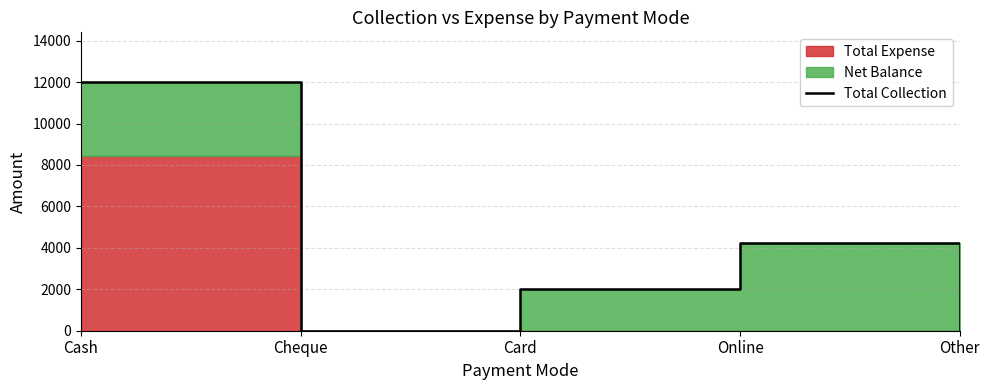

Reading left to right, transcribe all the data shown in this chart.

12000	0	2000	4250	0